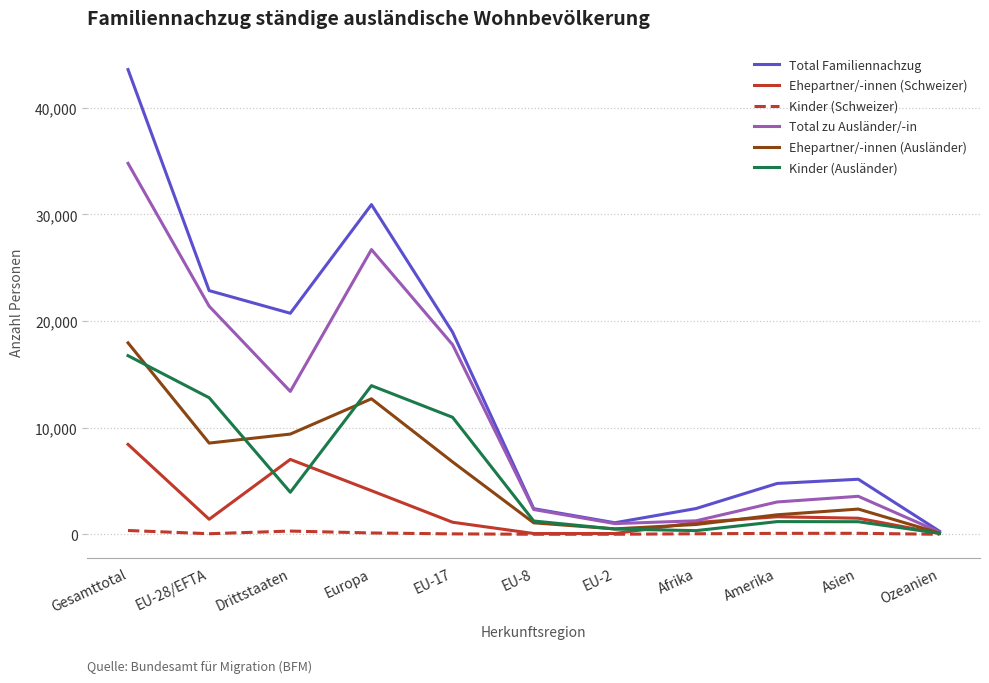

Which series has the largest total across all categories?

Total Familiennachzug